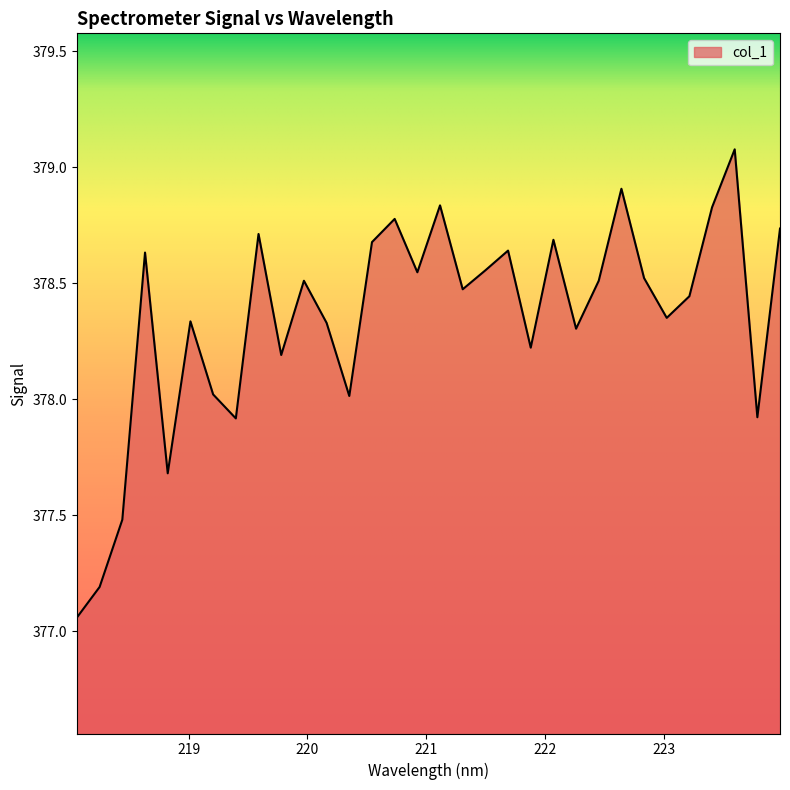

What is the difference between the maximum and minimum values?

2.0